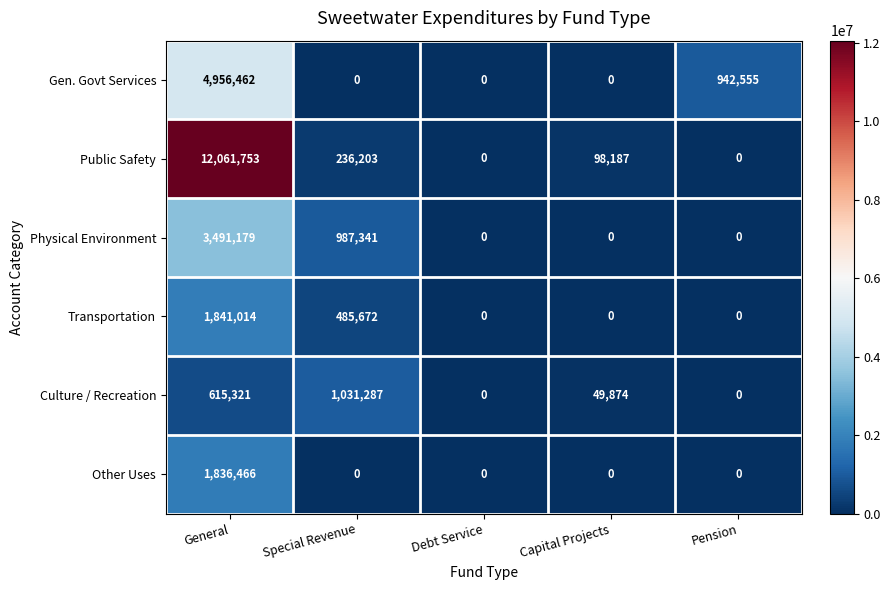

What is the difference between the second highest and second lowest values in the Culture / Recreation series?

615321